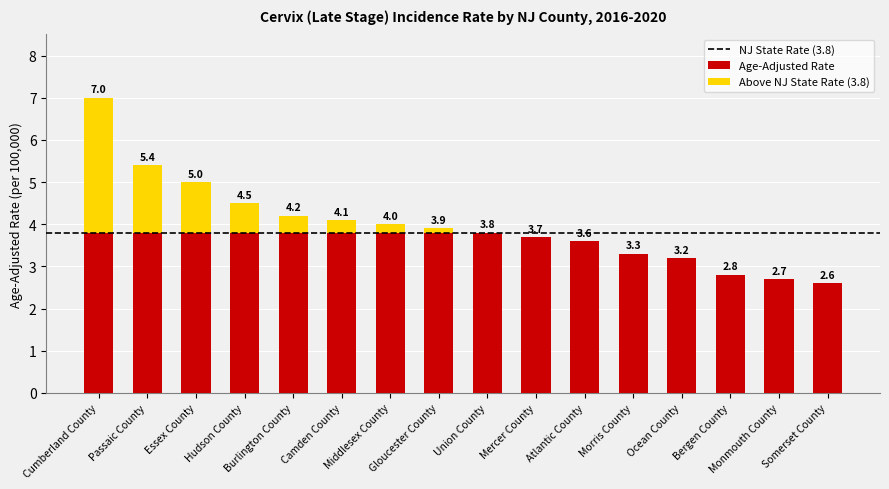

Is it true that the value at Hudson County is 5.9?

False